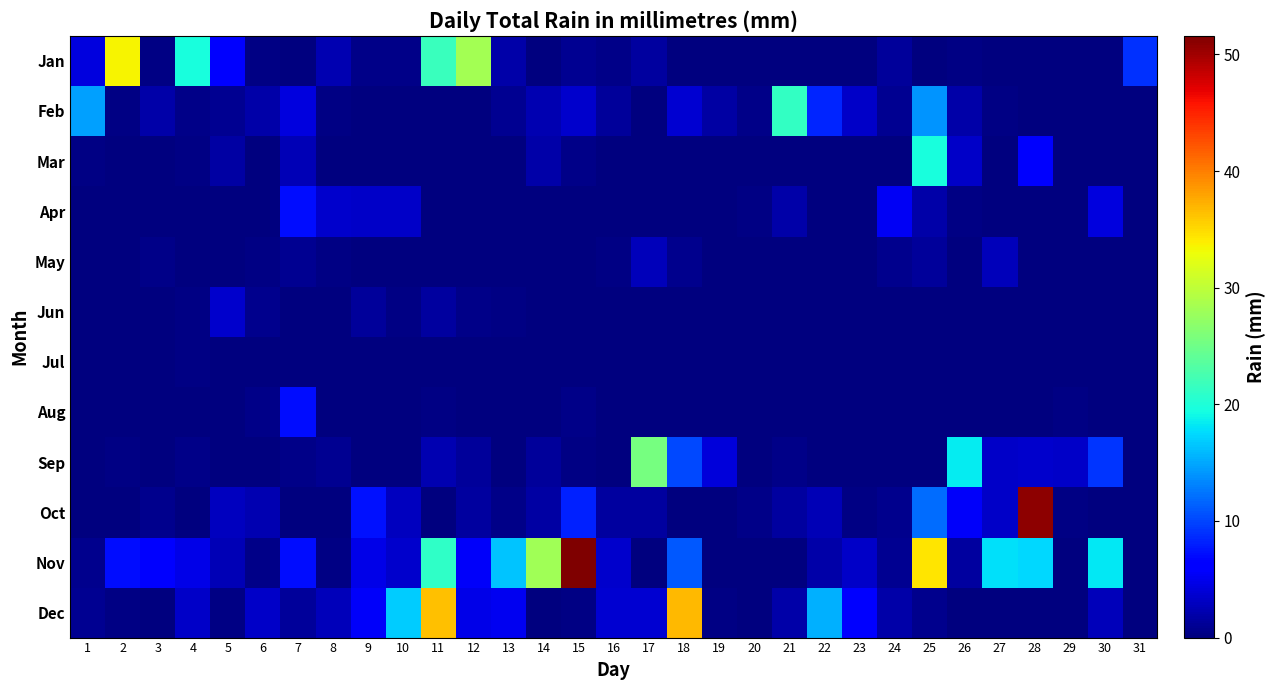

Reading right to left, transcribe all the data shown in this chart.

Jan: 31=8.9	30=0.0	29=0.0	28=0.0	27=0.0	26=0.2	25=0.0	24=1.3	23=0.0	22=0.0	21=0.0	20=0.0	19=0.0	18=0.0	17=1.5	16=0.5	15=1.0	14=0.0	13=2.0	12=28.4	11=21.6	10=0.5	9=0.5	8=2.3	7=0.0	6=0.2	5=6.1	4=19.6	3=0.2	2=33.5	1=4.3
Feb: 31=0.0	30=0.0	29=0.0	28=0.0	27=0.2	26=2.0	25=14.0	24=1.0	23=3.3	22=8.4	21=21.3	20=0.5	19=1.8	18=3.8	17=0.0	16=1.3	15=3.6	14=2.3	13=1.0	12=0.0	11=0.0	10=0.0	9=0.0	8=0.2	7=4.3	6=2.0	5=1.0	4=0.5	3=2.0	2=0.2	1=14.7
Mar: 31=0.0	30=0.0	29=0.0	28=5.8	27=0.0	26=3.3	25=19.6	24=0.0	23=0.0	22=0.0	21=0.0	20=0.0	19=0.0	18=0.0	17=0.0	16=0.0	15=0.5	14=2.0	13=0.0	12=0.0	11=0.0	10=0.0	9=0.0	8=0.0	7=2.5	6=0.0	5=1.8	4=0.2	3=0.0	2=0.0	1=0.2
Apr: 31=0.0	30=4.3	29=0.0	28=0.0	27=0.0	26=0.2	25=2.0	24=5.3	23=0.0	22=0.0	21=2.0	20=0.2	19=0.0	18=0.0	17=0.0	16=0.0	15=0.0	14=0.0	13=0.0	12=0.0	11=0.0	10=3.3	9=3.3	8=3.6	7=7.1	6=0.0	5=0.0	4=0.0	3=0.0	2=0.0	1=0.0
May: 31=0.0	30=0.0	29=0.0	28=0.0	27=2.8	26=0.0	25=1.3	24=0.8	23=0.0	22=0.0	21=0.0	20=0.0	19=0.0	18=0.8	17=2.8	16=0.2	15=0.0	14=0.0	13=0.0	12=0.0	11=0.0	10=0.0	9=0.0	8=0.2	7=1.0	6=0.2	5=0.0	4=0.0	3=0.5	2=0.0	1=0.0
Jun: 31=0.0	30=0.0	29=0.0	28=0.0	27=0.0	26=0.0	25=0.0	24=0.0	23=0.0	22=0.0	21=0.0	20=0.0	19=0.0	18=0.0	17=0.0	16=0.0	15=0.0	14=0.0	13=0.2	12=0.5	11=1.5	10=0.2	9=1.3	8=0.0	7=0.0	6=0.8	5=3.6	4=0.2	3=0.0	2=0.0	1=0.0
Jul: 31=0.0	30=0.0	29=0.0	28=0.0	27=0.0	26=0.0	25=0.0	24=0.0	23=0.0	22=0.0	21=0.0	20=0.0	19=0.0	18=0.0	17=0.0	16=0.0	15=0.0	14=0.0	13=0.0	12=0.0	11=0.0	10=0.0	9=0.0	8=0.0	7=0.0	6=0.0	5=0.0	4=0.2	3=0.0	2=0.0	1=0.0
Aug: 31=0.0	30=0.0	29=0.2	28=0.0	27=0.0	26=0.0	25=0.0	24=0.0	23=0.0	22=0.0	21=0.0	20=0.0	19=0.0	18=0.0	17=0.0	16=0.0	15=0.5	14=0.0	13=0.0	12=0.0	11=0.2	10=0.0	9=0.0	8=0.0	7=7.1	6=0.5	5=0.0	4=0.0	3=0.0	2=0.0	1=0.0
Sep: 31=0.0	30=9.1	29=3.3	28=3.6	27=3.3	26=18.5	25=0.0	24=0.0	23=0.0	22=0.0	21=0.5	20=0.0	19=4.1	18=10.2	17=25.4	16=0.0	15=0.2	14=1.3	13=0.0	12=1.3	11=2.3	10=0.0	9=0.0	8=1.0	7=0.5	6=0.0	5=0.0	4=0.5	3=0.0	2=0.2	1=0.0
Oct: 31=0.0	30=0.0	29=0.2	28=50.8	27=3.3	26=5.6	25=11.9	24=0.8	23=0.2	22=2.5	21=1.5	20=0.5	19=0.0	18=0.0	17=1.5	16=1.5	15=8.1	14=1.8	13=0.5	12=1.5	11=0.0	10=3.0	9=7.4	8=0.0	7=0.0	6=2.3	5=3.0	4=0.0	3=0.8	2=0.0	1=0.0
Nov: 31=0.0	30=18.3	29=0.0	28=17.5	27=17.8	26=1.5	25=34.3	24=1.0	23=3.3	22=2.0	21=0.0	20=0.0	19=0.0	18=10.9	17=0.0	16=3.6	15=51.6	14=28.2	13=16.5	12=5.6	11=21.1	10=3.6	9=4.8	8=0.2	7=7.1	6=0.5	5=2.5	4=4.8	3=6.3	2=7.1	1=0.8
Dec: 31=0.0	30=2.8	29=0.0	28=0.0	27=0.0	26=0.0	25=0.8	24=2.0	23=6.3	22=15.5	21=2.0	20=0.0	19=0.2	18=36.8	17=3.8	16=3.8	15=0.2	14=0.0	13=5.1	12=4.8	11=36.3	10=16.8	9=5.6	8=2.8	7=1.3	6=3.3	5=0.2	4=3.3	3=0.0	2=0.2	1=1.0